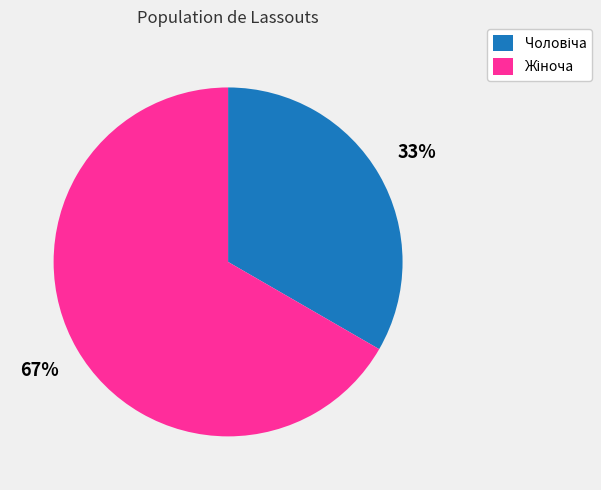

How many segments does this pie chart have?

2